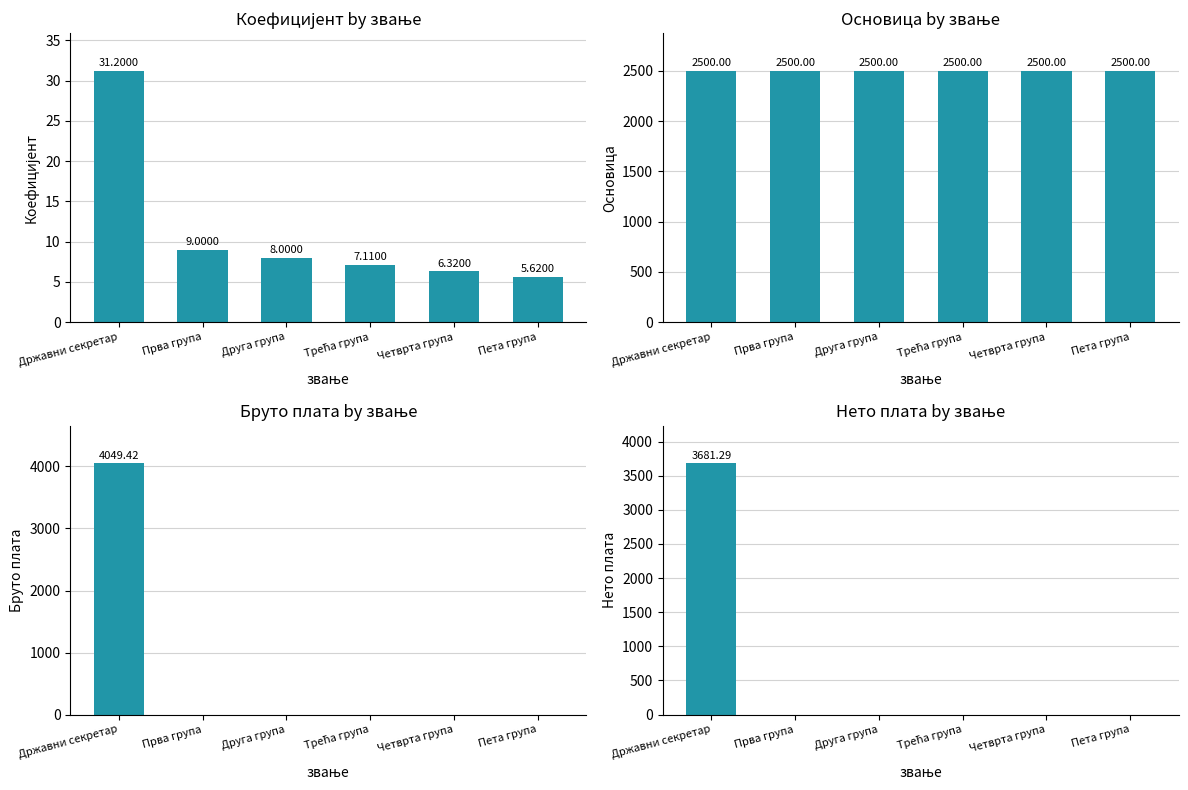

Rank the series by their maximum value, from highest to lowest.

Бруто плата, Нето плата, Основица, Коефицијент